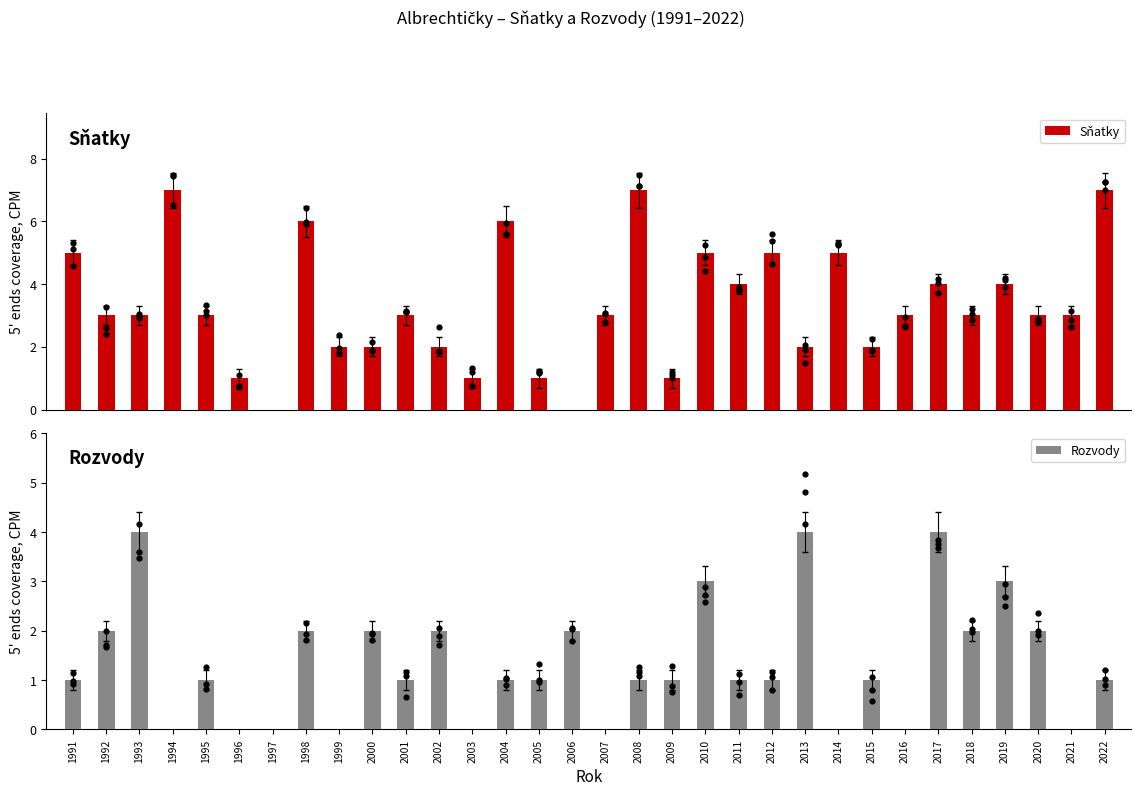

Which series reaches the minimum Y coordinate?

Sňatky